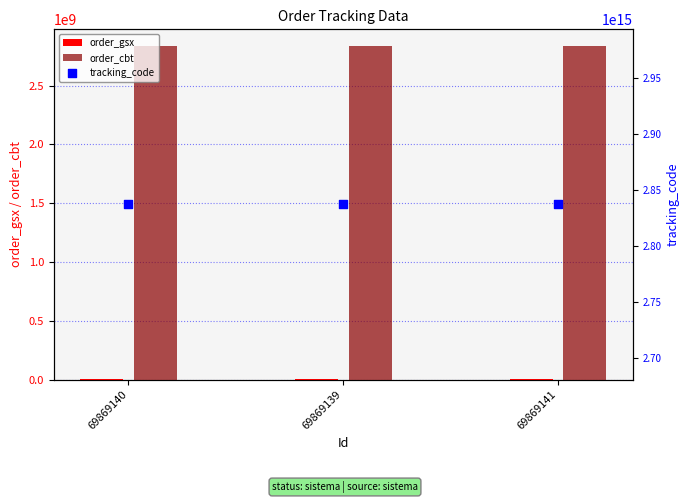

At which category is the sum across all series the highest?

69869140